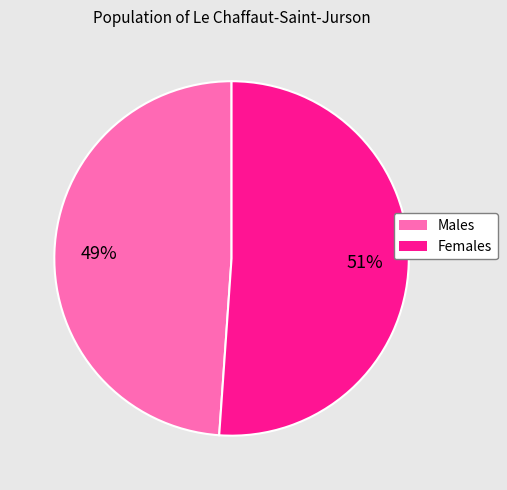

To the nearest percent, what is the average slice percentage?

50%